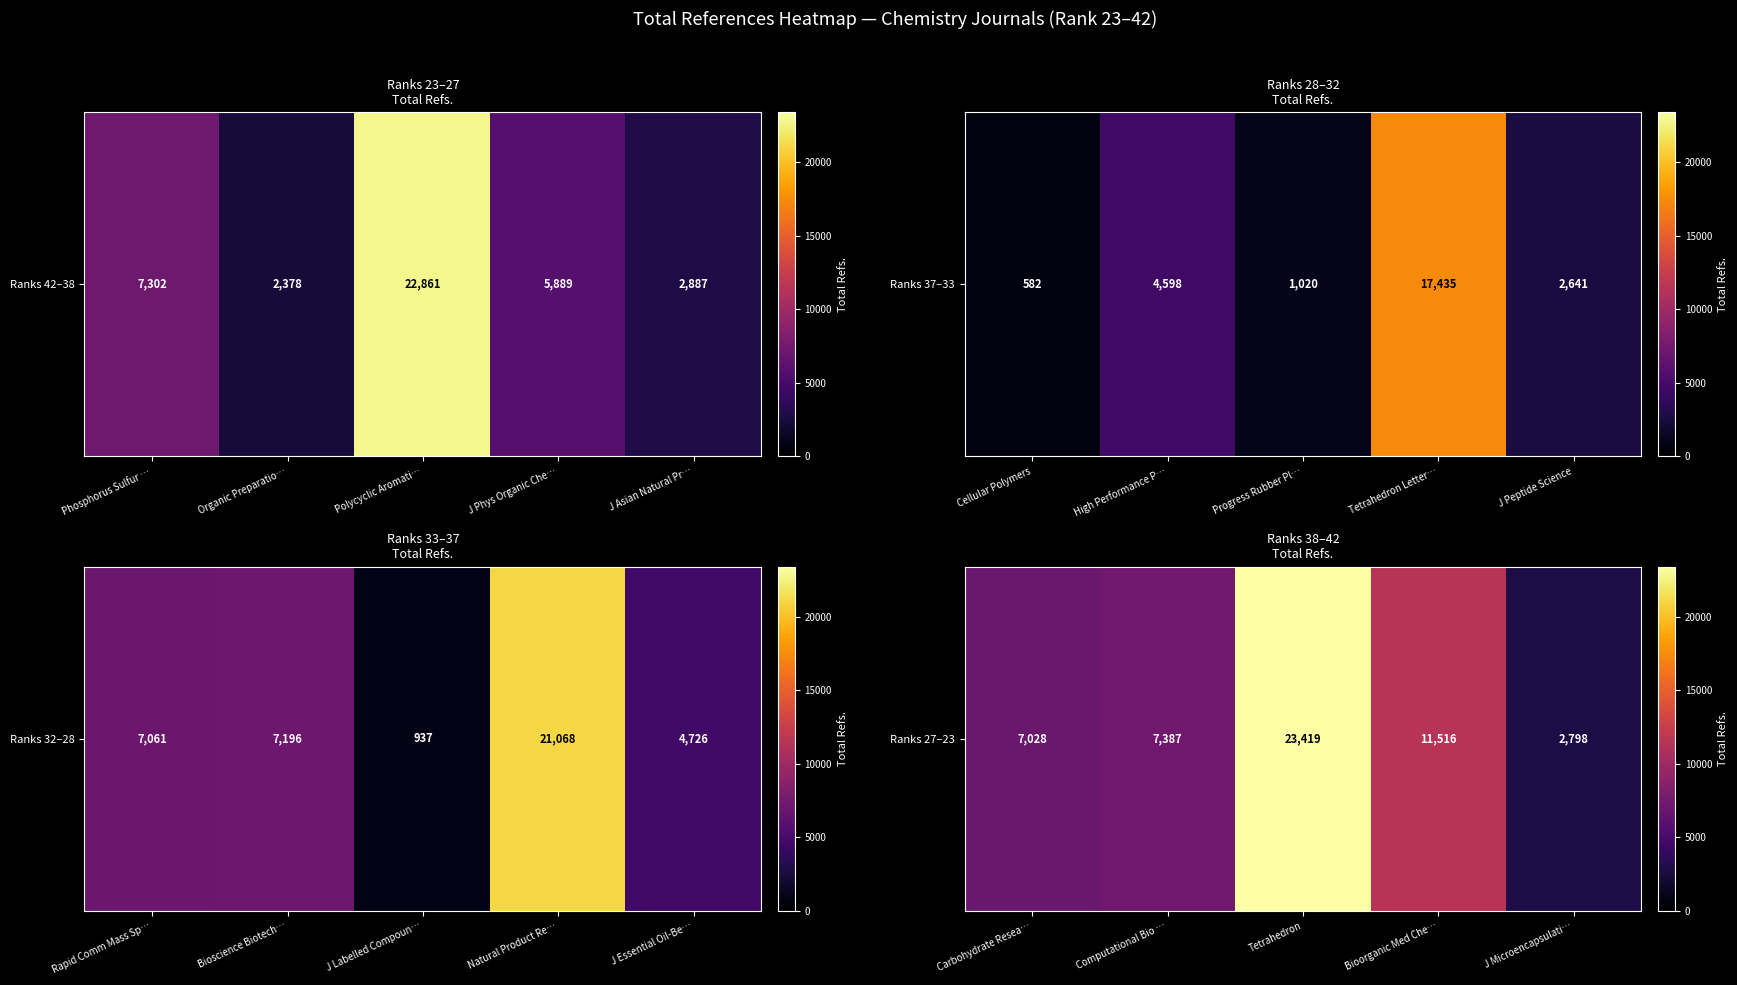

What is the average value?

10430